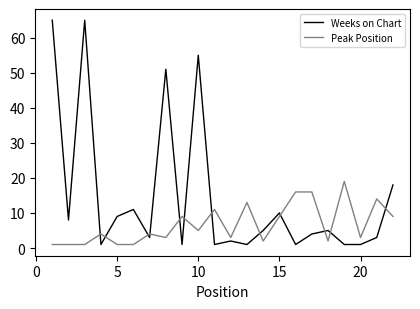

True or false: Weeks on Chart and Peak Position cross at least once.

True